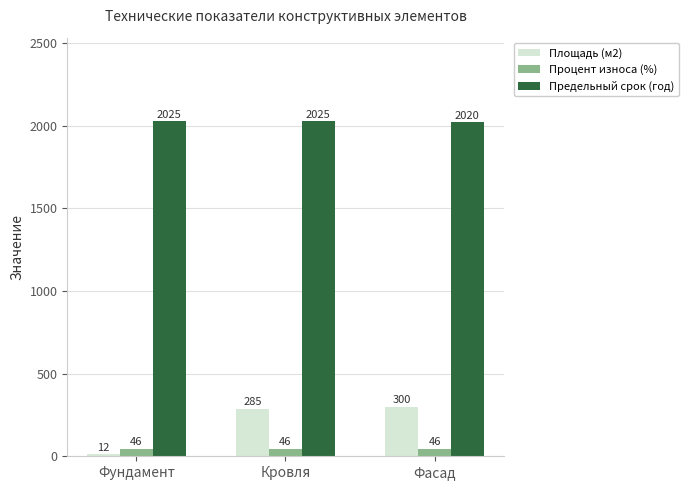

How many bars are there in total?

9